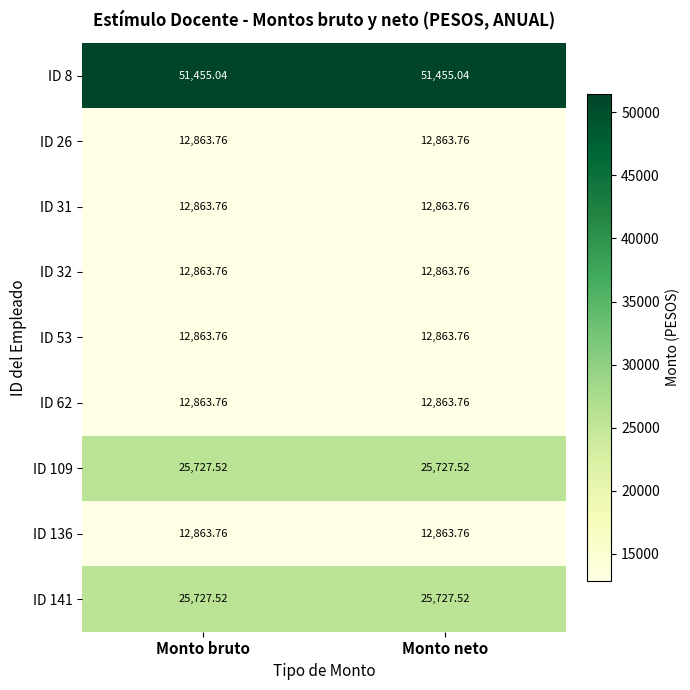

What is the spread (max minus min) of values at Monto neto?

38591.3